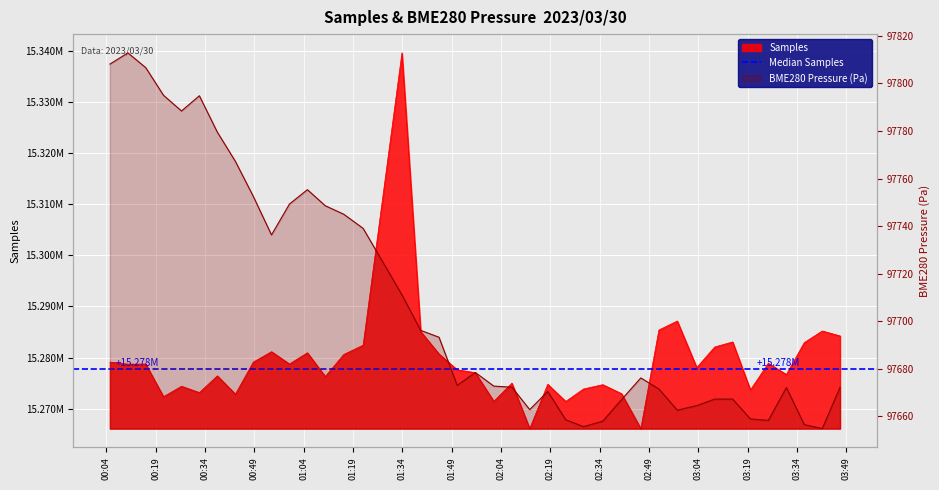

What is the lowest value of the Samples series?

15266085.0